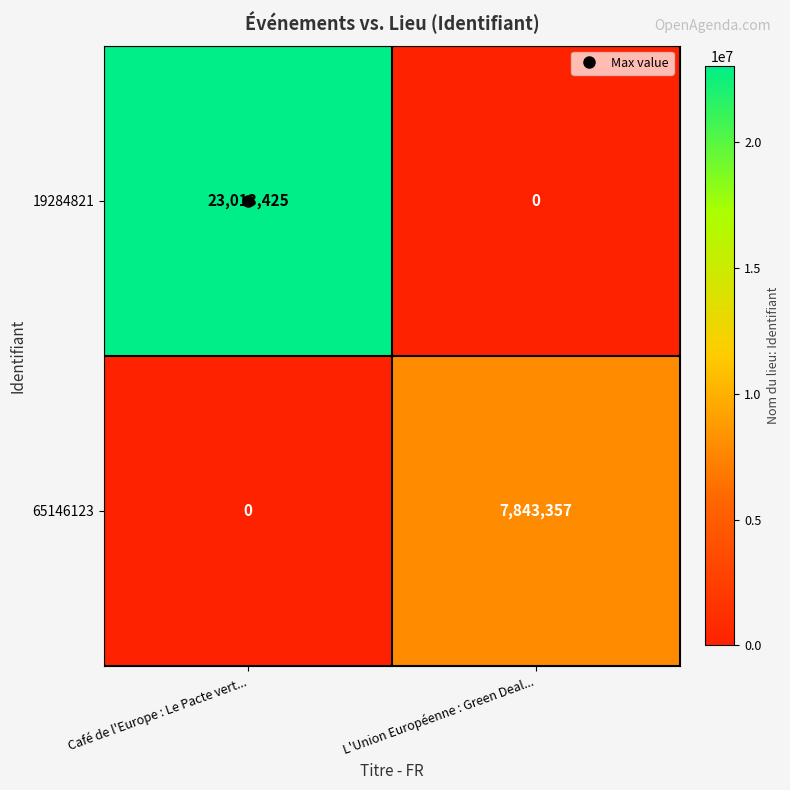

Is it true that 65146123 equals 5052189 at Café de l'Europe : Le Pacte vert...?

False